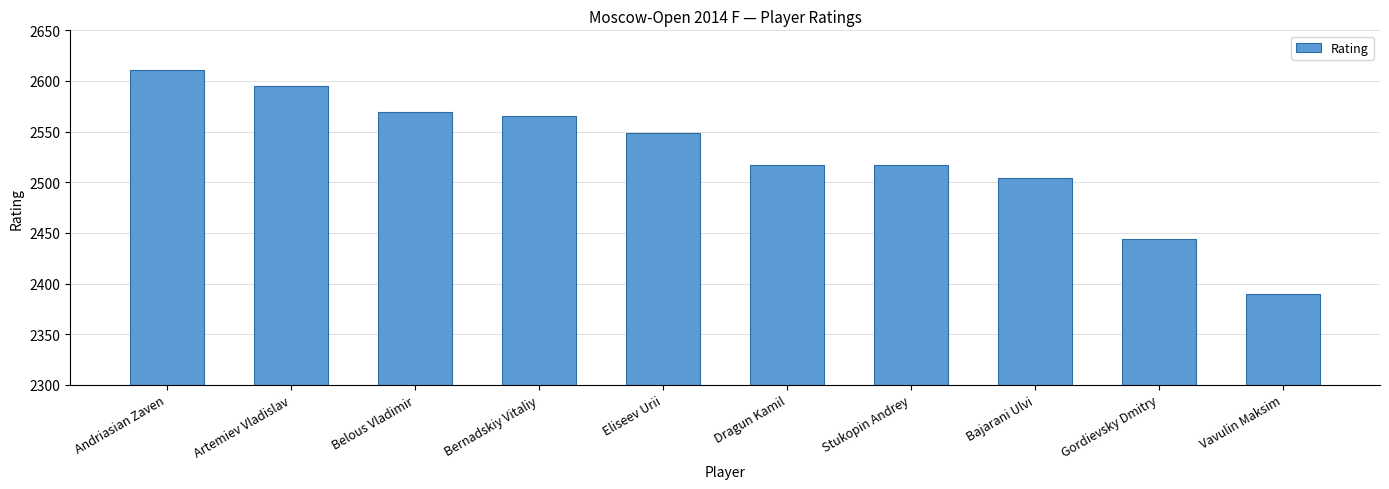

Which category has the lowest value across all series?

Vavulin Maksim